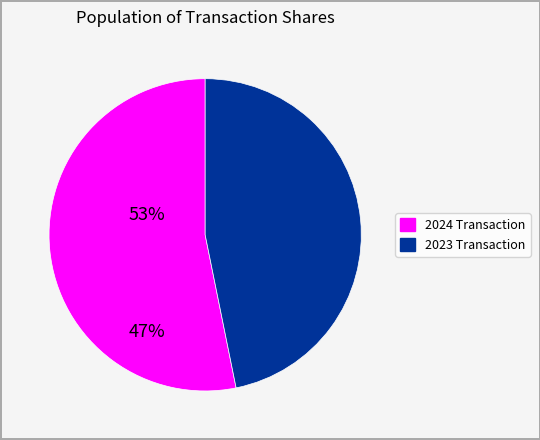

Is there any slice that represents more than half of the pie?

Yes